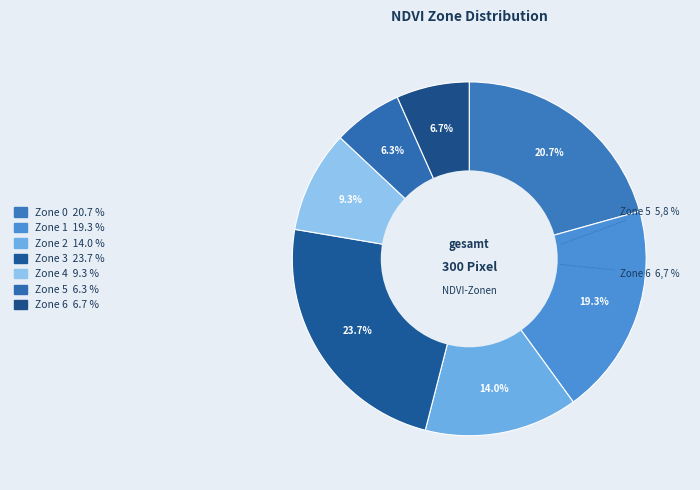

Does Zone 6 represent more than half of the total?

No